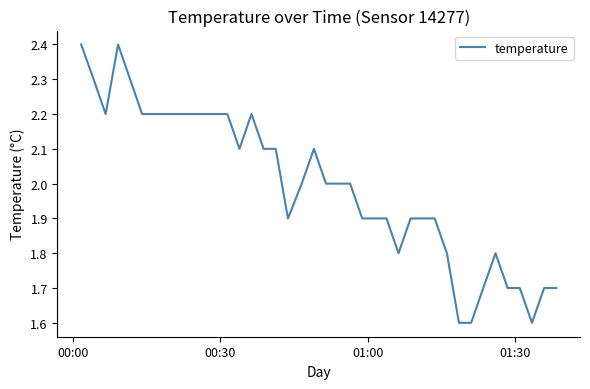

What is the minimum value shown in the chart?

1.6